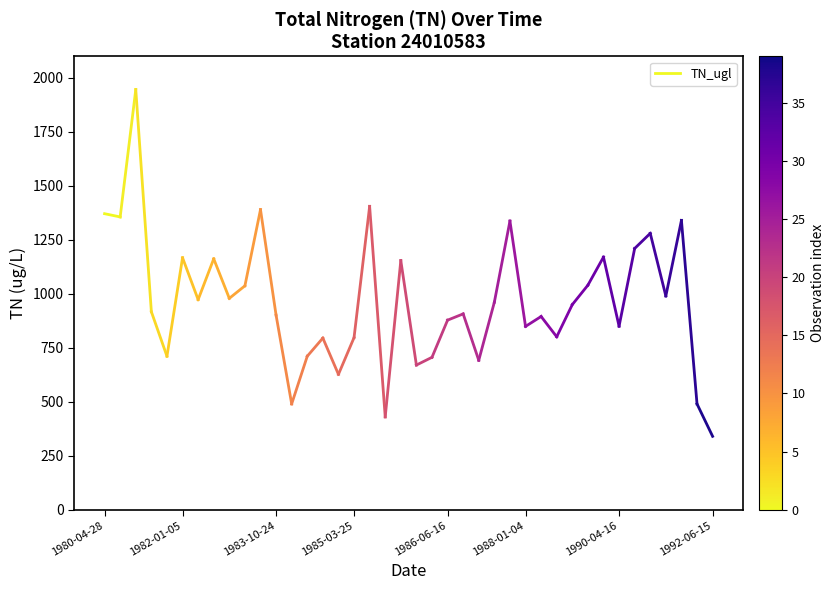

Which has a higher value, 1980-04-28 or 1982-01-05?

1980-04-28